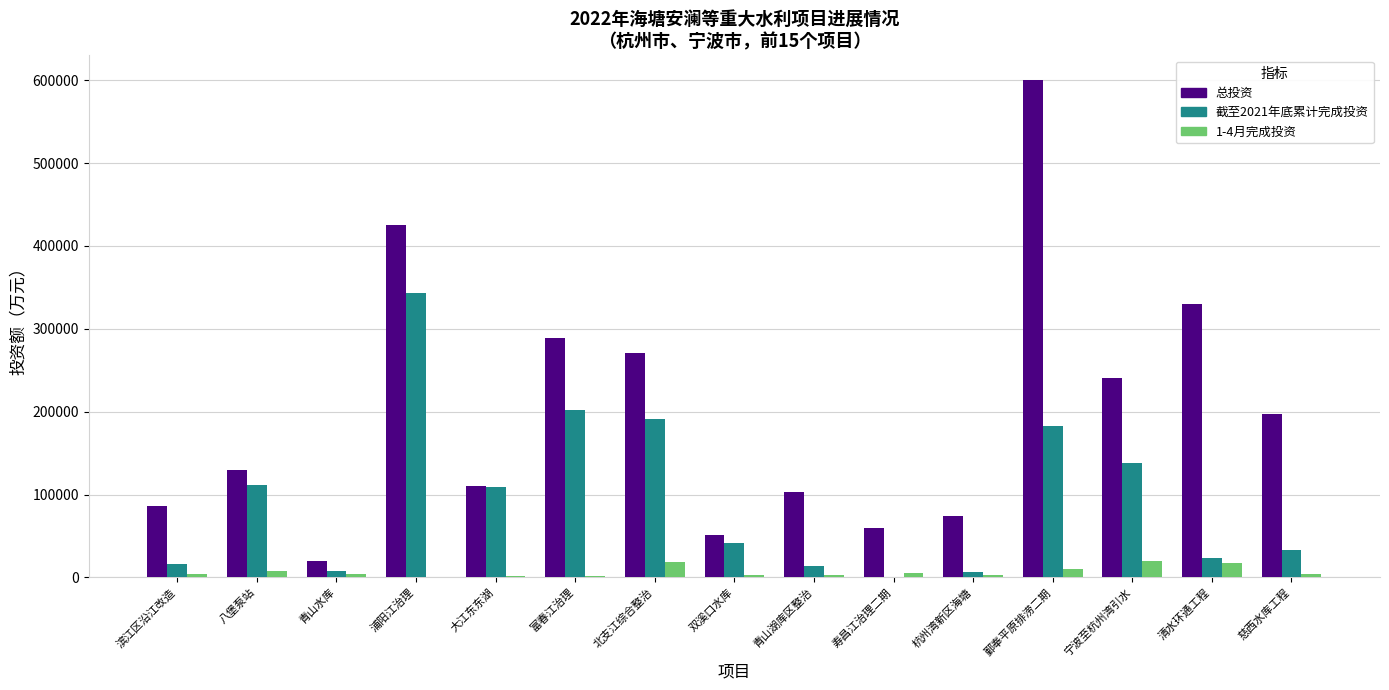

Which category has the highest value across all series?

鄞奉平原排涝二期